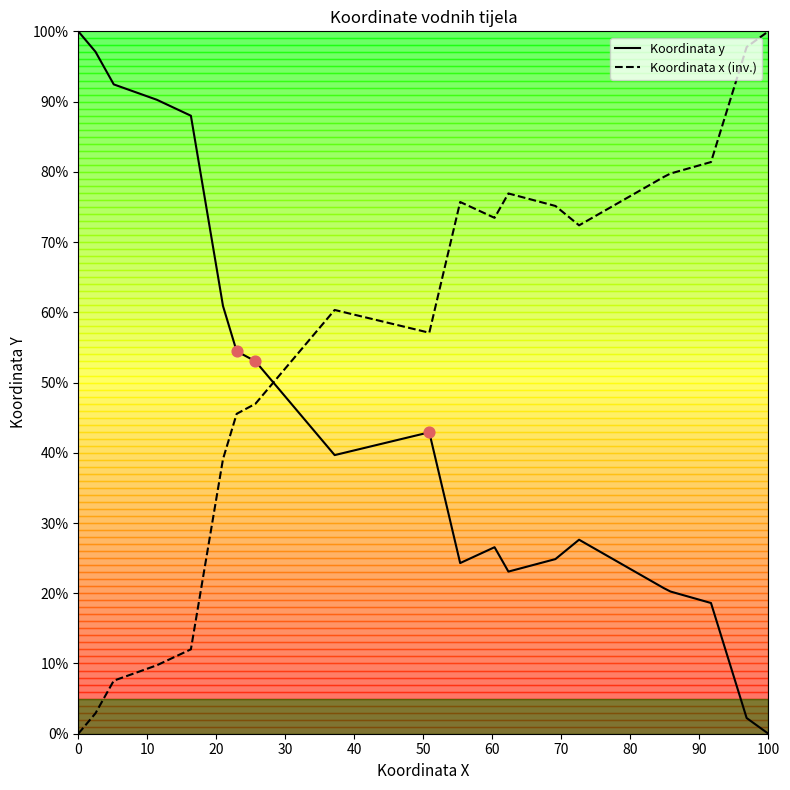

True or false: Koordinata x (inv.) and Koordinata y cross at least once.

True